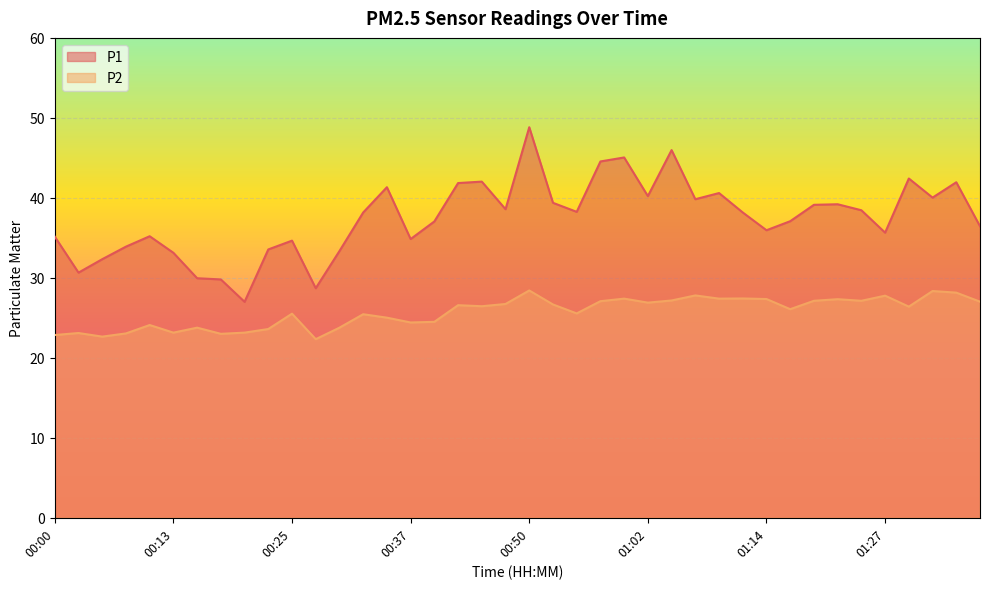

True or false: P2 and P1 intersect in this chart.

False